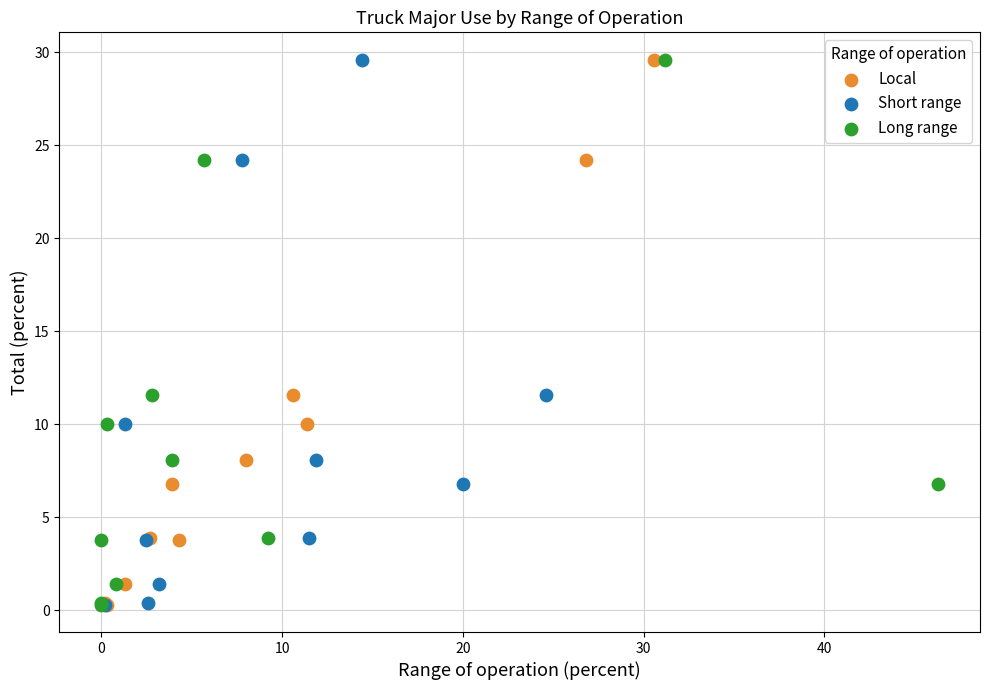

What are all the series names shown in the legend?

Local, Short range, Long range